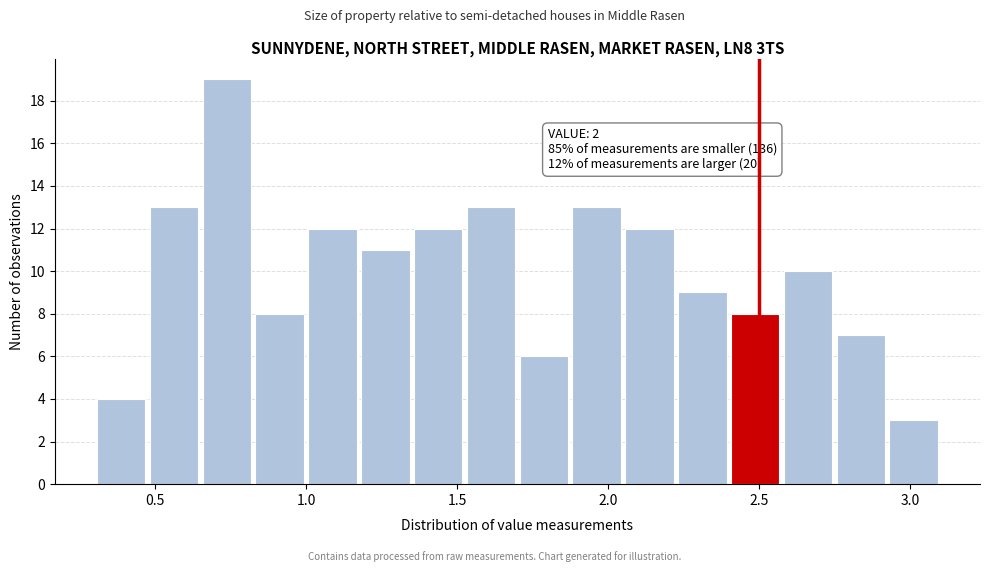

Read against the x-axis, roughly where is the centre of the tallest bar?

0.75